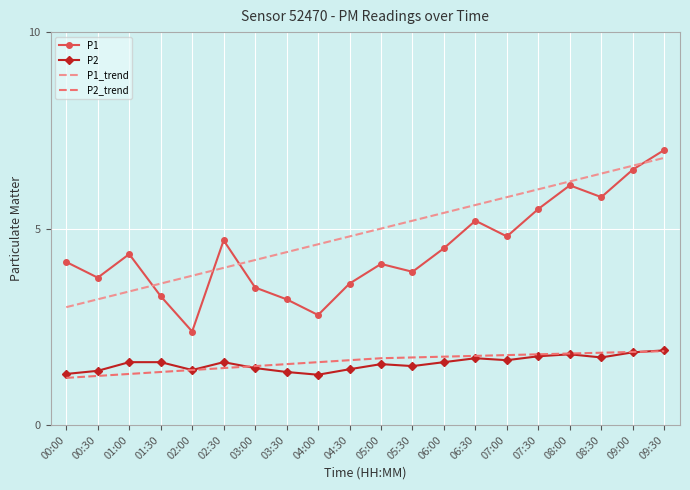

Which series has the largest total across all categories?

P1_trend